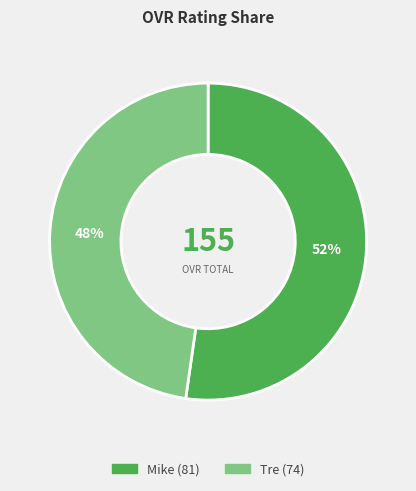

What is the ratio of the value at Tre to the value at Mike?

0.9